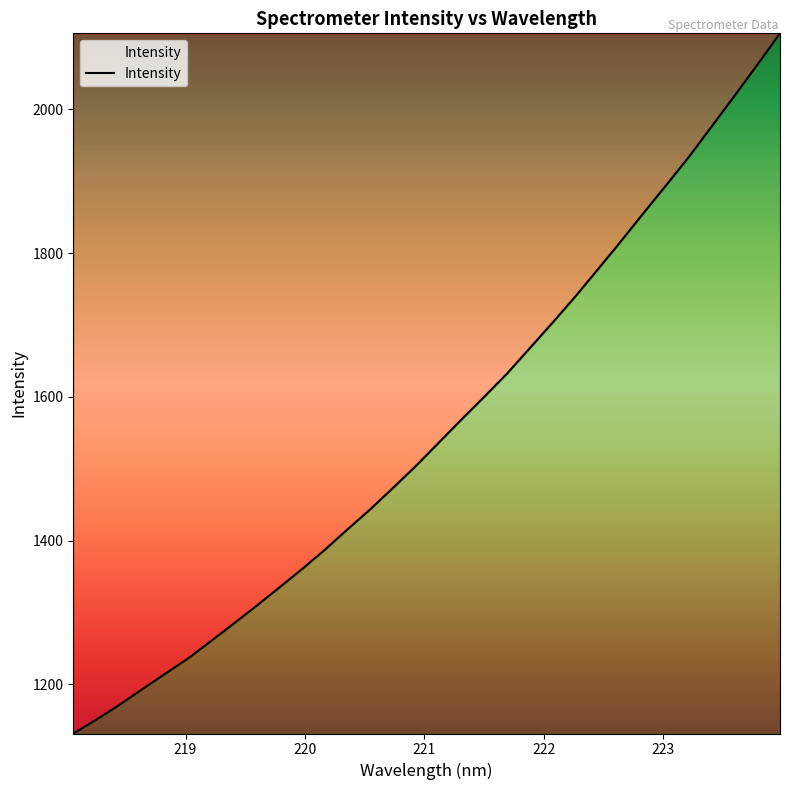

What is the minimum value shown in the chart?

1131.7